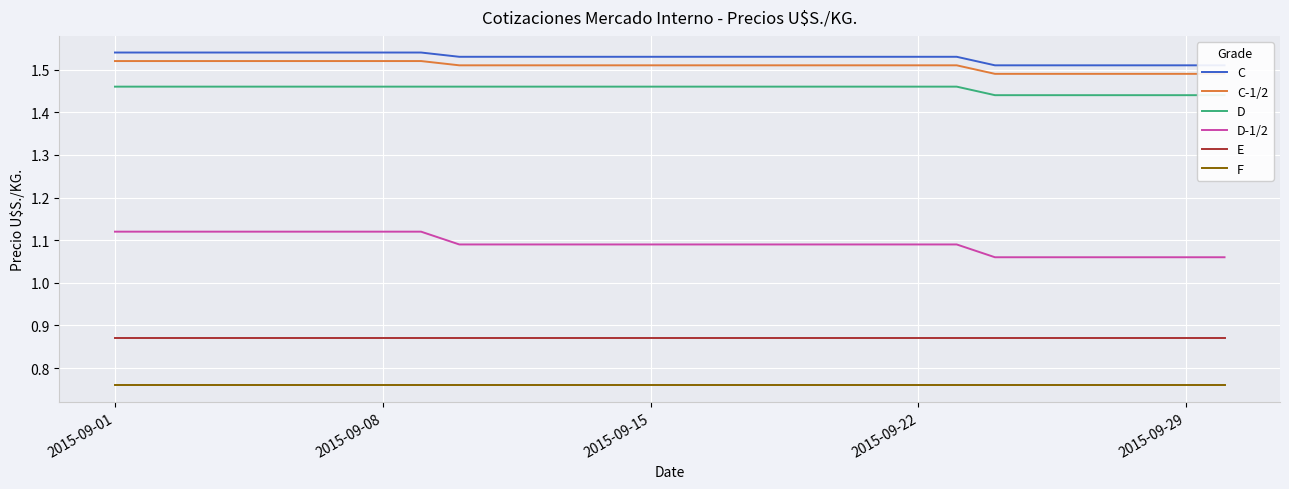

Which series has the widest spread of values?

D-1/2